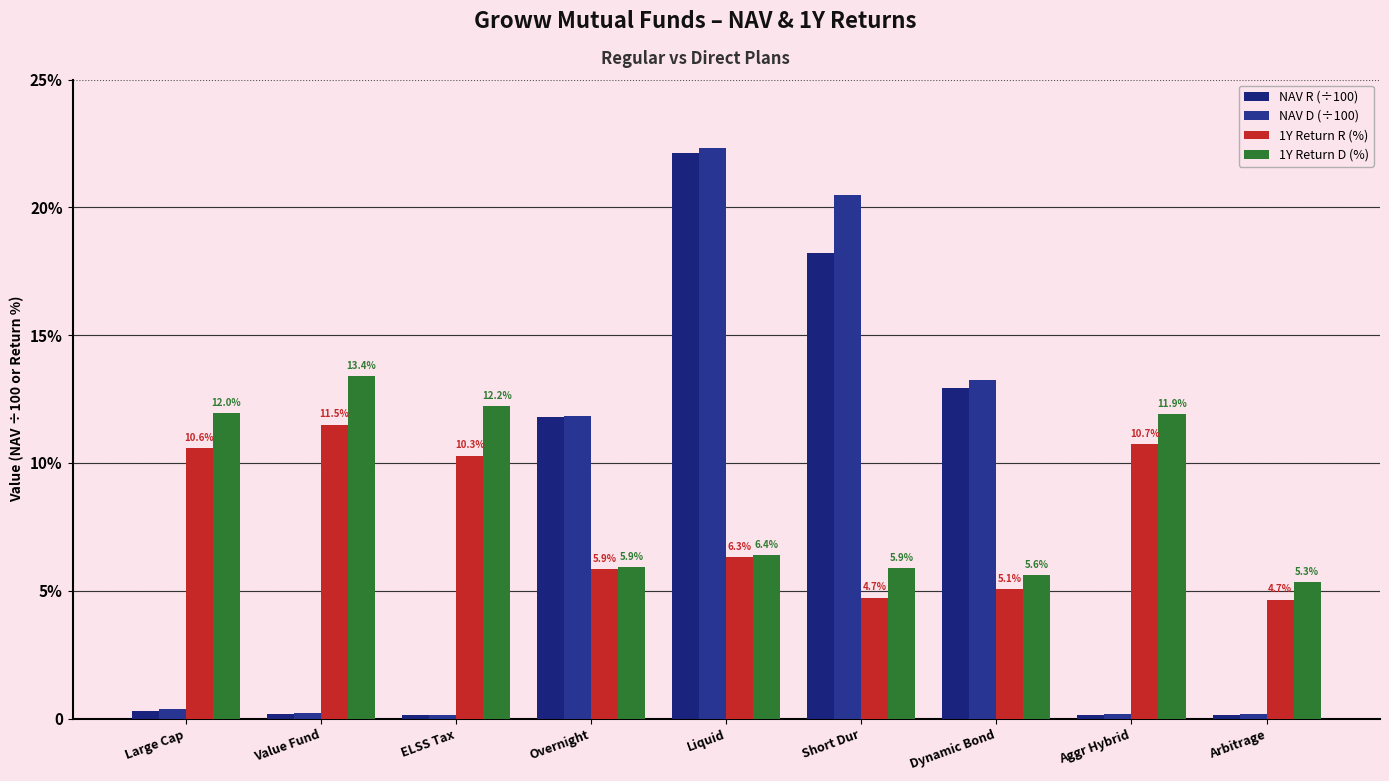

Are the bars horizontal?

No